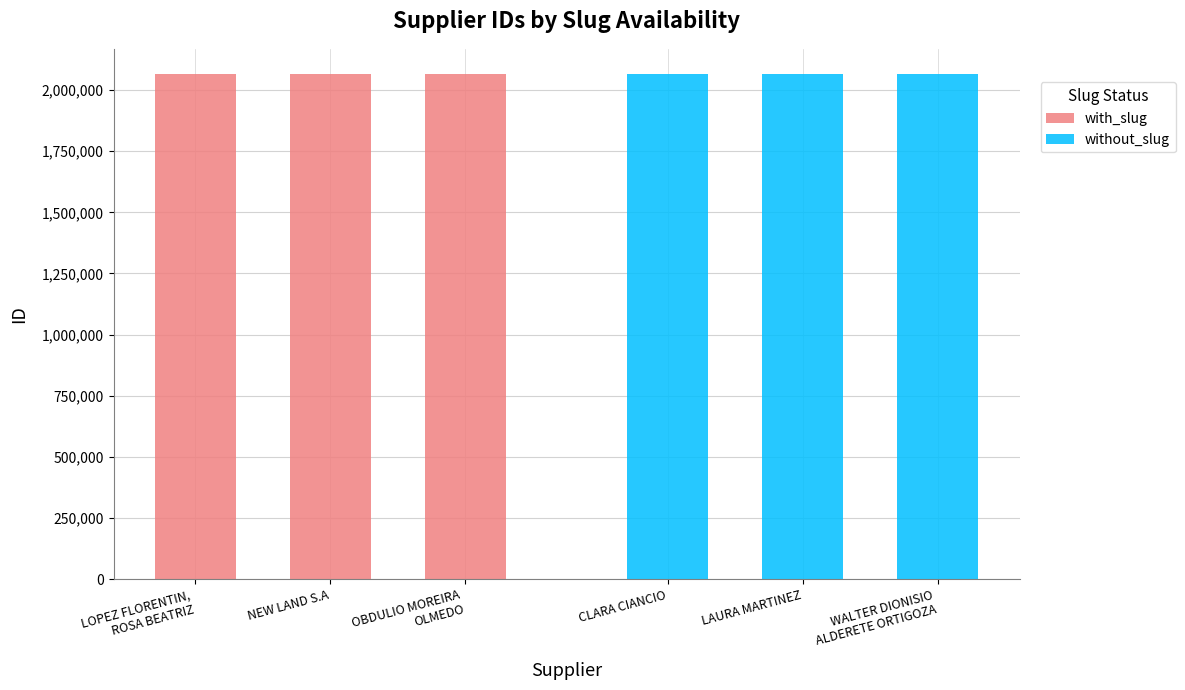

The with_slug series shows 3107818 at OBDULIO MOREIRA
OLMEDO. True or false?

False